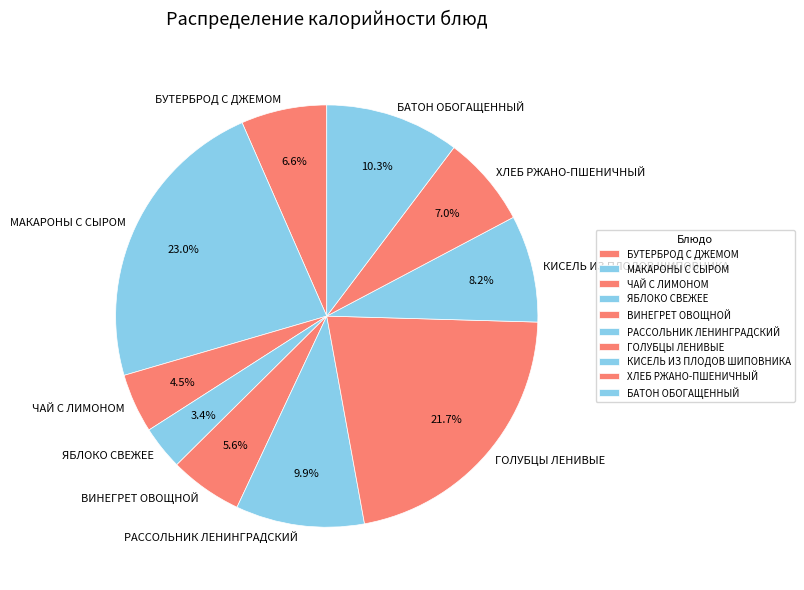

What is the total percentage of ЯБЛОКО СВЕЖЕЕ and МАКАРОНЫ С СЫРОМ?

26.3%